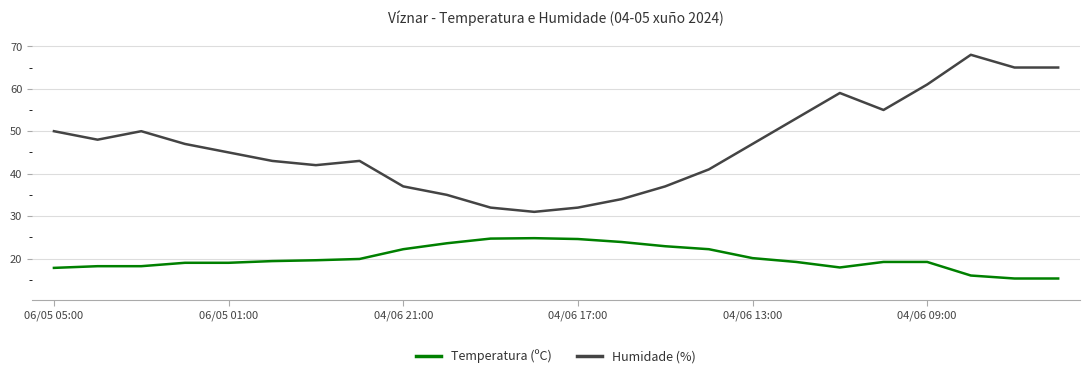

Which series has the largest total across all categories?

Humidade (%)